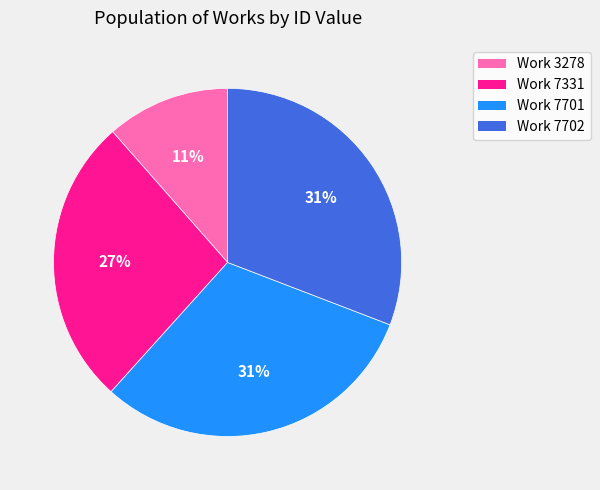

What is the ratio of the value at Work 3278 to the value at Work 7331?

0.4